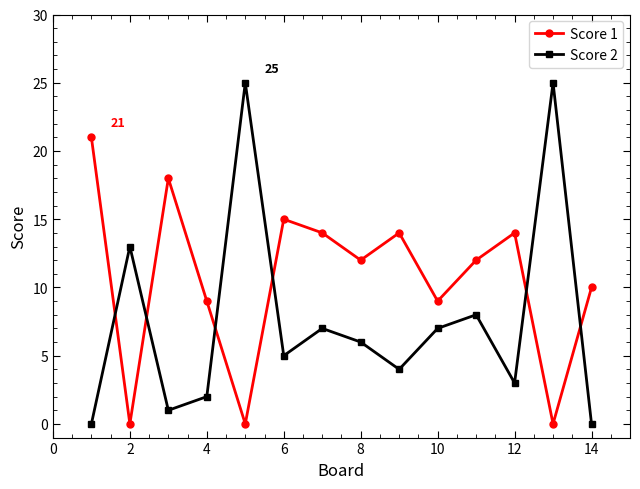

Rank the series by their average value, from lowest to highest.

Score 2, Score 1